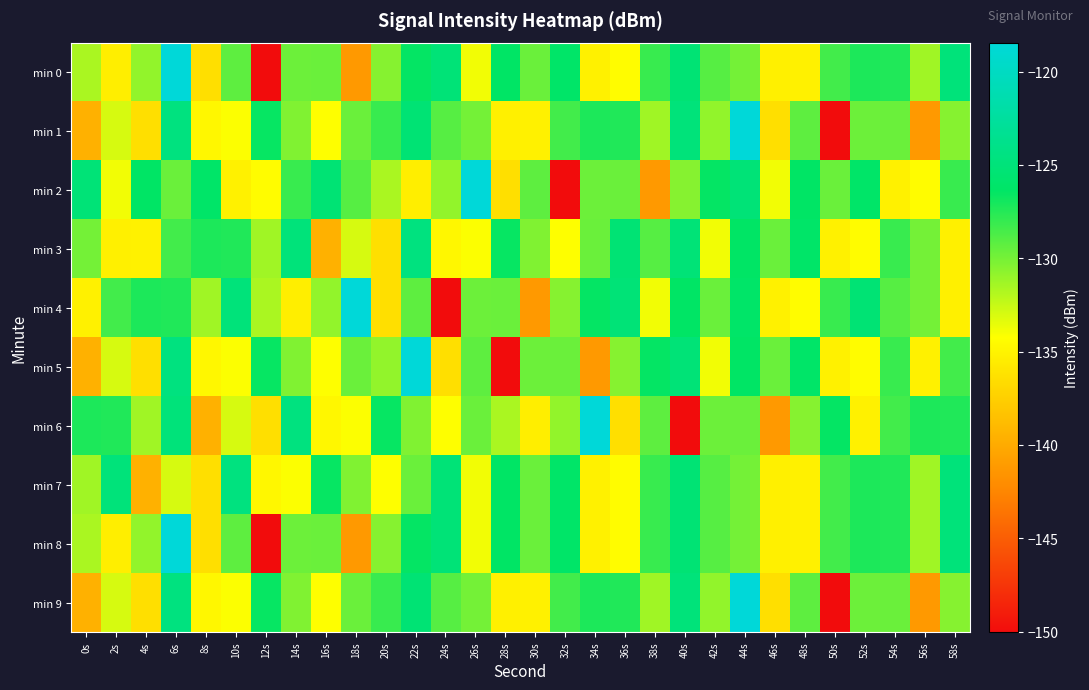

Reading left to right, extract all data points from this chart.

min 0: 0s=-131.6	2s=-135.4	4s=-130.9	6s=-118.4	8s=-136.4	10s=-129.3	12s=-150.0	14s=-129.7	16s=-129.6	18s=-141.2	20s=-130.5	22s=-126.5	24s=-125.2	26s=-133.8	28s=-126.4	30s=-129.7	32s=-126.2	34s=-135.2	36s=-134.4	38s=-128.1	40s=-125.4	42s=-129.1	44s=-130.0	46s=-135.3	48s=-135.1	50s=-128.4	52s=-127.2	54s=-127.4	56s=-131.3	58s=-125.0
min 1: 0s=-139.6	2s=-133.0	4s=-136.4	6s=-124.6	8s=-134.7	10s=-134.2	12s=-126.6	14s=-130.3	16s=-134.2	18s=-129.6	20s=-128.1	22s=-125.4	24s=-129.1	26s=-130.0	28s=-135.3	30s=-135.1	32s=-128.4	34s=-127.2	36s=-127.4	38s=-131.3	40s=-125.0	42s=-130.9	44s=-118.4	46s=-136.4	48s=-129.3	50s=-150.0	52s=-129.7	54s=-129.6	56s=-141.2	58s=-130.5
min 2: 0s=-125.2	2s=-133.8	4s=-126.4	6s=-129.7	8s=-126.2	10s=-135.2	12s=-134.4	14s=-128.1	16s=-125.4	18s=-129.1	20s=-131.6	22s=-135.4	24s=-130.9	26s=-118.4	28s=-136.4	30s=-129.3	32s=-150.0	34s=-129.7	36s=-129.6	38s=-141.2	40s=-130.5	42s=-126.5	44s=-125.2	46s=-133.8	48s=-126.4	50s=-129.7	52s=-126.2	54s=-135.2	56s=-134.4	58s=-128.1
min 3: 0s=-130.0	2s=-135.3	4s=-135.1	6s=-128.4	8s=-127.2	10s=-127.4	12s=-131.3	14s=-125.0	16s=-139.6	18s=-133.0	20s=-136.4	22s=-124.6	24s=-134.7	26s=-134.2	28s=-126.6	30s=-130.3	32s=-134.2	34s=-129.6	36s=-125.4	38s=-129.1	40s=-125.2	42s=-133.8	44s=-126.4	46s=-129.7	48s=-126.2	50s=-135.2	52s=-134.4	54s=-128.1	56s=-130.0	58s=-135.3
min 4: 0s=-135.1	2s=-128.4	4s=-127.2	6s=-127.4	8s=-131.3	10s=-125.0	12s=-131.6	14s=-135.4	16s=-130.9	18s=-118.4	20s=-136.4	22s=-129.3	24s=-150.0	26s=-129.7	28s=-129.6	30s=-141.2	32s=-130.5	34s=-126.5	36s=-125.2	38s=-133.8	40s=-126.4	42s=-129.7	44s=-126.2	46s=-135.2	48s=-134.4	50s=-128.1	52s=-125.4	54s=-129.1	56s=-130.0	58s=-135.3
min 5: 0s=-139.6	2s=-133.0	4s=-136.4	6s=-124.6	8s=-134.7	10s=-134.2	12s=-126.6	14s=-130.3	16s=-134.2	18s=-129.6	20s=-130.9	22s=-118.4	24s=-136.4	26s=-129.3	28s=-150.0	30s=-129.7	32s=-129.6	34s=-141.2	36s=-130.5	38s=-126.5	40s=-125.2	42s=-133.8	44s=-126.4	46s=-129.7	48s=-126.2	50s=-135.2	52s=-134.4	54s=-128.1	56s=-135.1	58s=-128.4
min 6: 0s=-127.2	2s=-127.4	4s=-131.3	6s=-125.0	8s=-139.6	10s=-133.0	12s=-136.4	14s=-124.6	16s=-134.7	18s=-134.2	20s=-126.6	22s=-130.3	24s=-134.2	26s=-129.6	28s=-131.6	30s=-135.4	32s=-130.9	34s=-118.4	36s=-136.4	38s=-129.3	40s=-150.0	42s=-129.7	44s=-129.6	46s=-141.2	48s=-130.5	50s=-126.5	52s=-135.1	54s=-128.4	56s=-127.2	58s=-127.4
min 7: 0s=-131.3	2s=-125.0	4s=-139.6	6s=-133.0	8s=-136.4	10s=-124.6	12s=-134.7	14s=-134.2	16s=-126.6	18s=-130.3	20s=-134.2	22s=-129.6	24s=-125.2	26s=-133.8	28s=-126.4	30s=-129.7	32s=-126.2	34s=-135.2	36s=-134.4	38s=-128.1	40s=-125.4	42s=-129.1	44s=-130.0	46s=-135.3	48s=-135.1	50s=-128.4	52s=-127.2	54s=-127.4	56s=-131.3	58s=-125.0
min 8: 0s=-131.6	2s=-135.4	4s=-130.9	6s=-118.4	8s=-136.4	10s=-129.3	12s=-150.0	14s=-129.7	16s=-129.6	18s=-141.2	20s=-130.5	22s=-126.5	24s=-125.2	26s=-133.8	28s=-126.4	30s=-129.7	32s=-126.2	34s=-135.2	36s=-134.4	38s=-128.1	40s=-125.4	42s=-129.1	44s=-130.0	46s=-135.3	48s=-135.1	50s=-128.4	52s=-127.2	54s=-127.4	56s=-131.3	58s=-125.0
min 9: 0s=-139.6	2s=-133.0	4s=-136.4	6s=-124.6	8s=-134.7	10s=-134.2	12s=-126.6	14s=-130.3	16s=-134.2	18s=-129.6	20s=-128.1	22s=-125.4	24s=-129.1	26s=-130.0	28s=-135.3	30s=-135.1	32s=-128.4	34s=-127.2	36s=-127.4	38s=-131.3	40s=-125.0	42s=-130.9	44s=-118.4	46s=-136.4	48s=-129.3	50s=-150.0	52s=-129.7	54s=-129.6	56s=-141.2	58s=-130.5